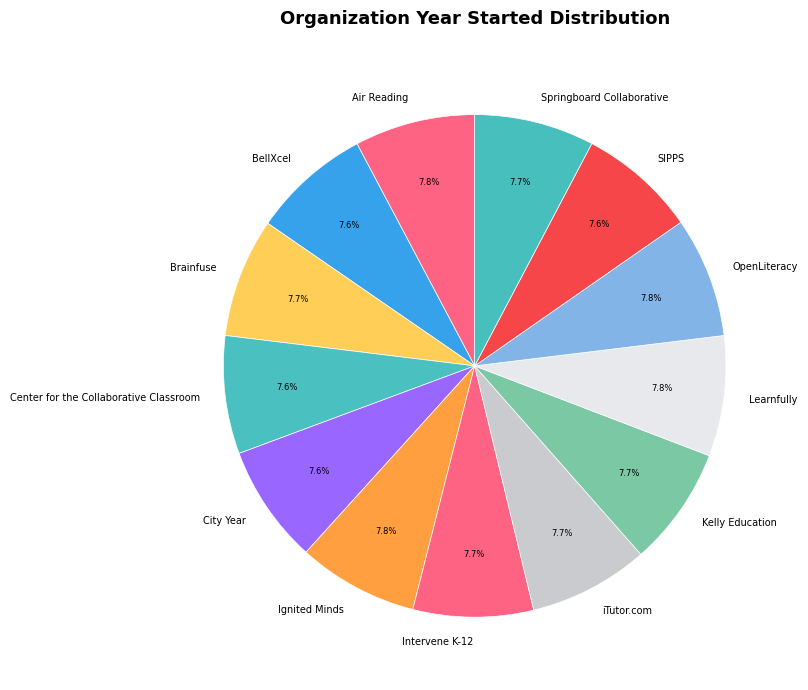

How much of the chart is everything except Center for the Collaborative Classroom?

92.4%